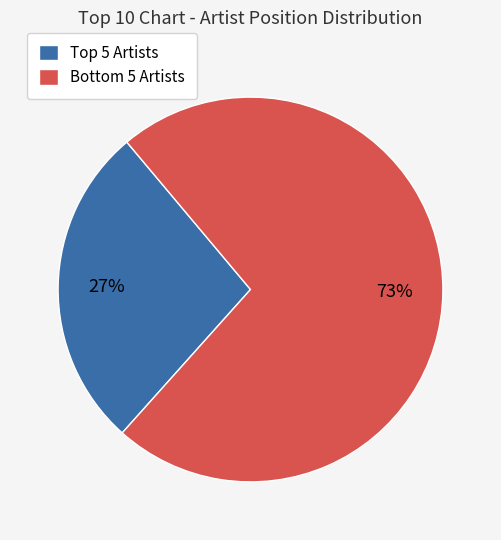

To the nearest percent, what is the average slice percentage?

50%